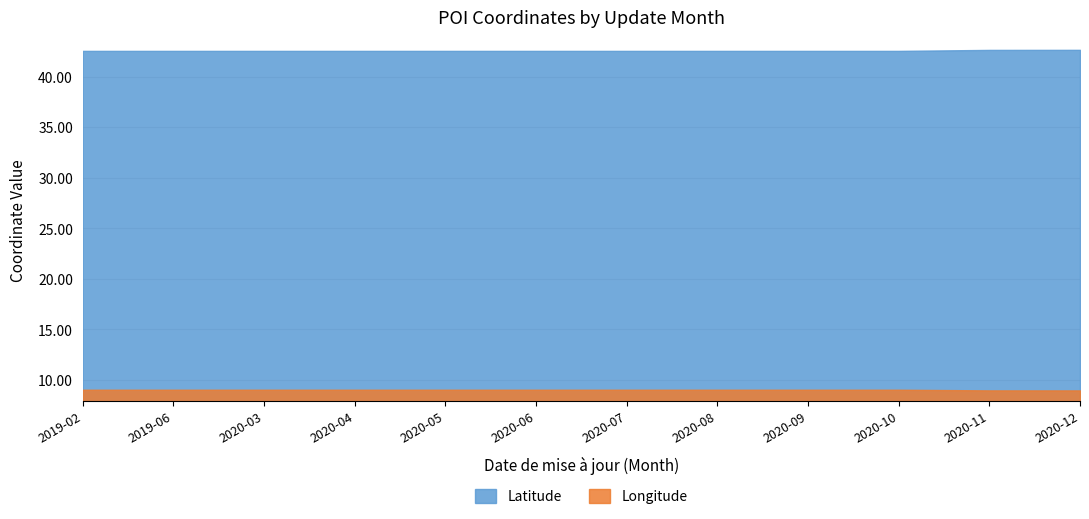

True or false: Longitude has more than 2 interior local peaks.

False